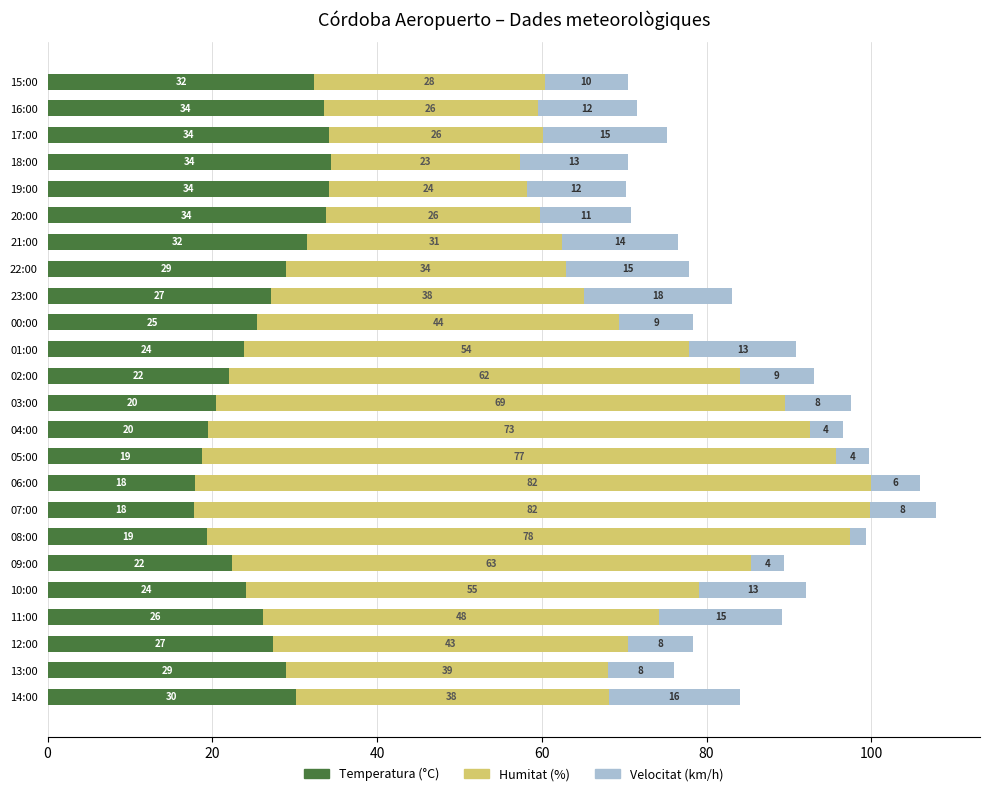

What is the maximum value for Temperatura (°C)?

34.4